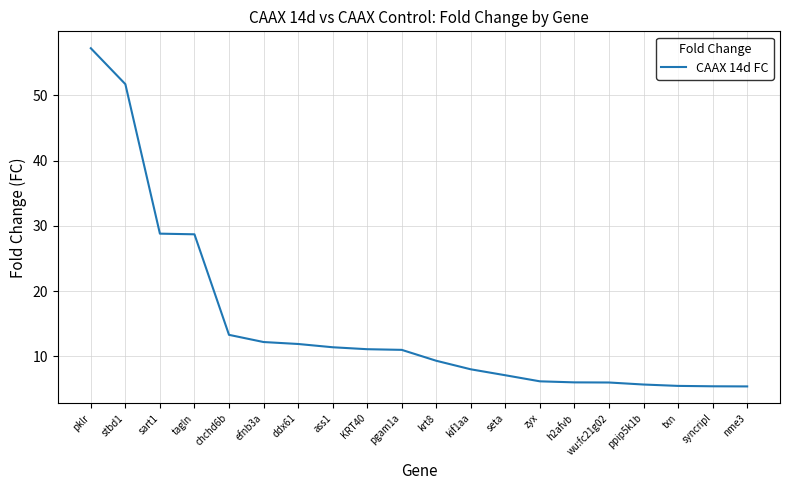

What is the difference between the maximum and minimum values?

51.8